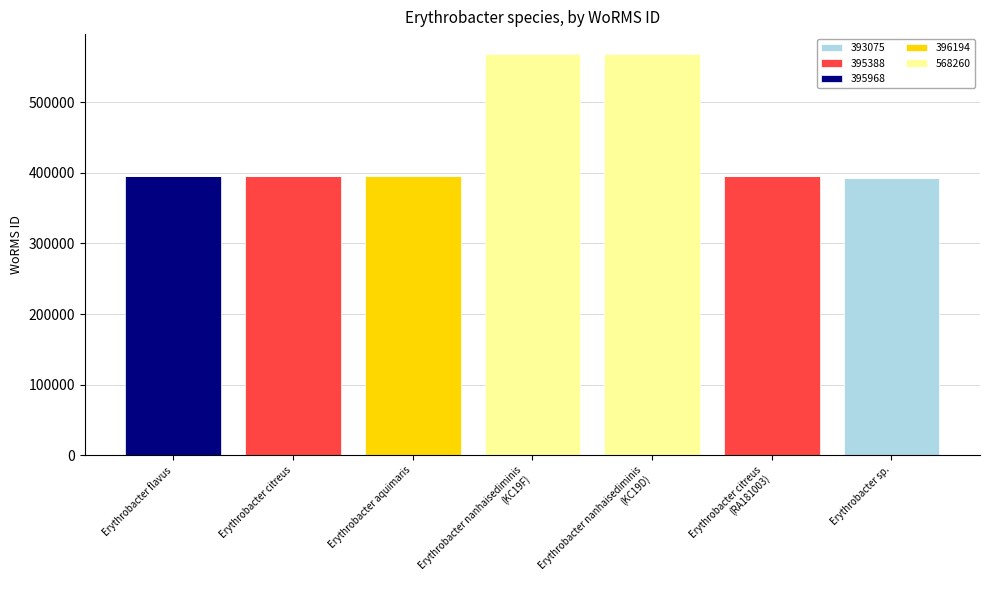

Are the bars grouped side by side (vs. stacked)?

No